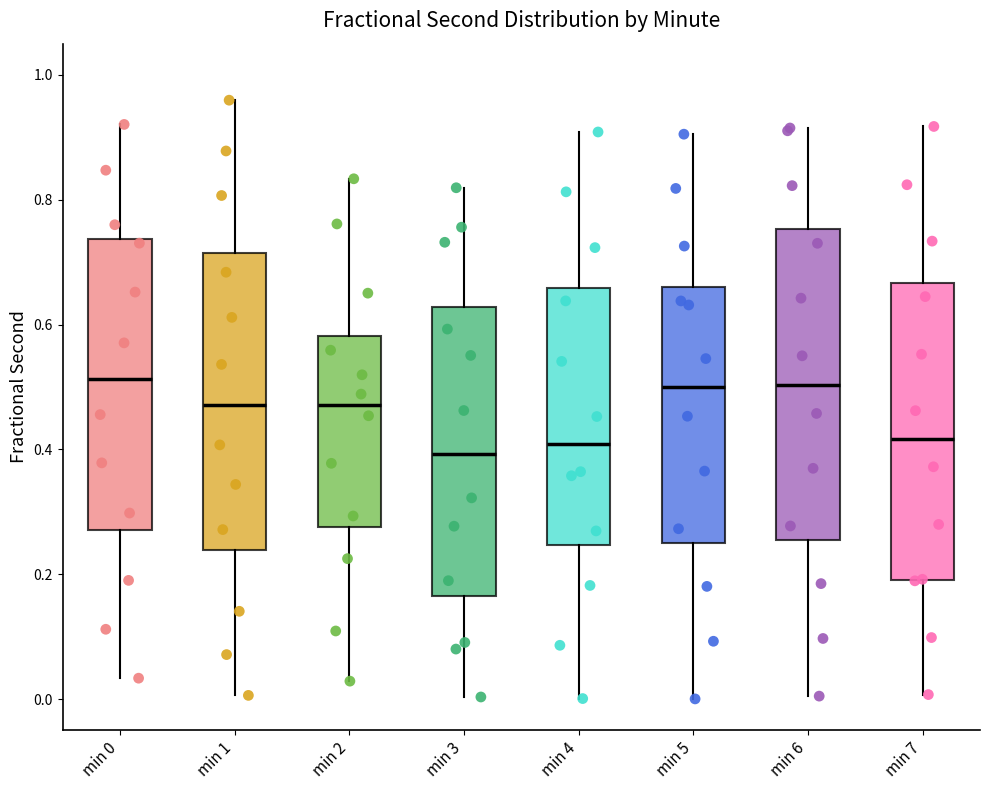

Where does the median line of the box for min 4 sit on the y-axis? The values are not printed on the chart, so give them approximately, as read against the axis.

0.40